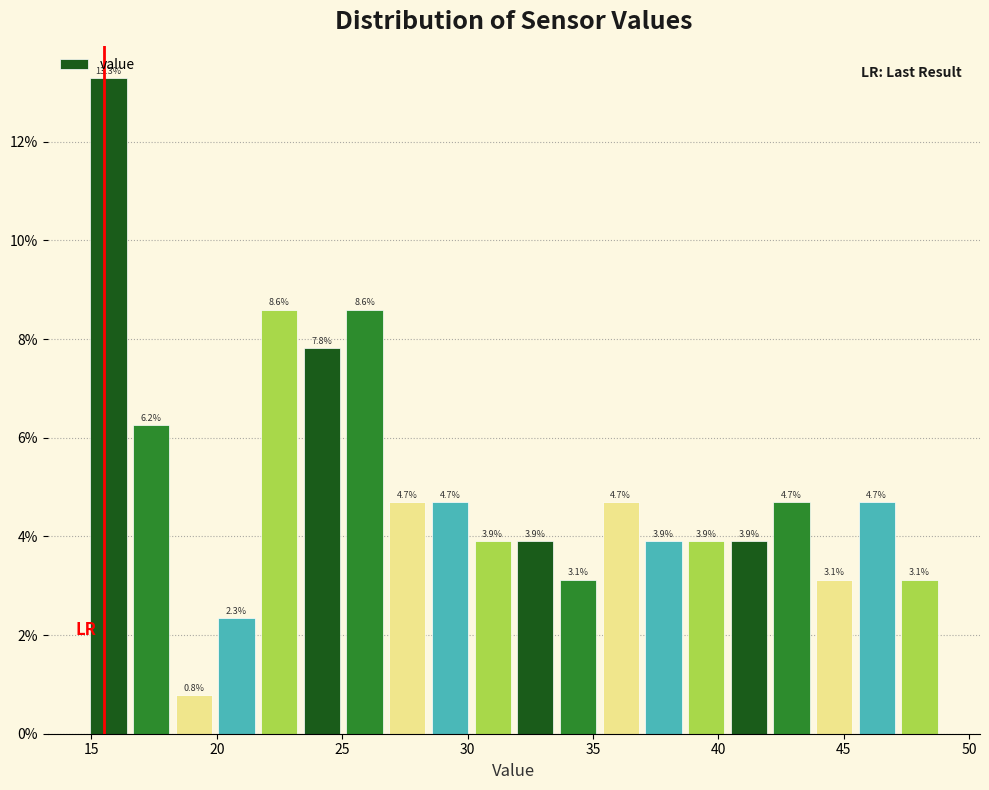

Around what value on the x-axis is the tallest bar? Give the approximate position of its centre, as read against the axis.

15.5